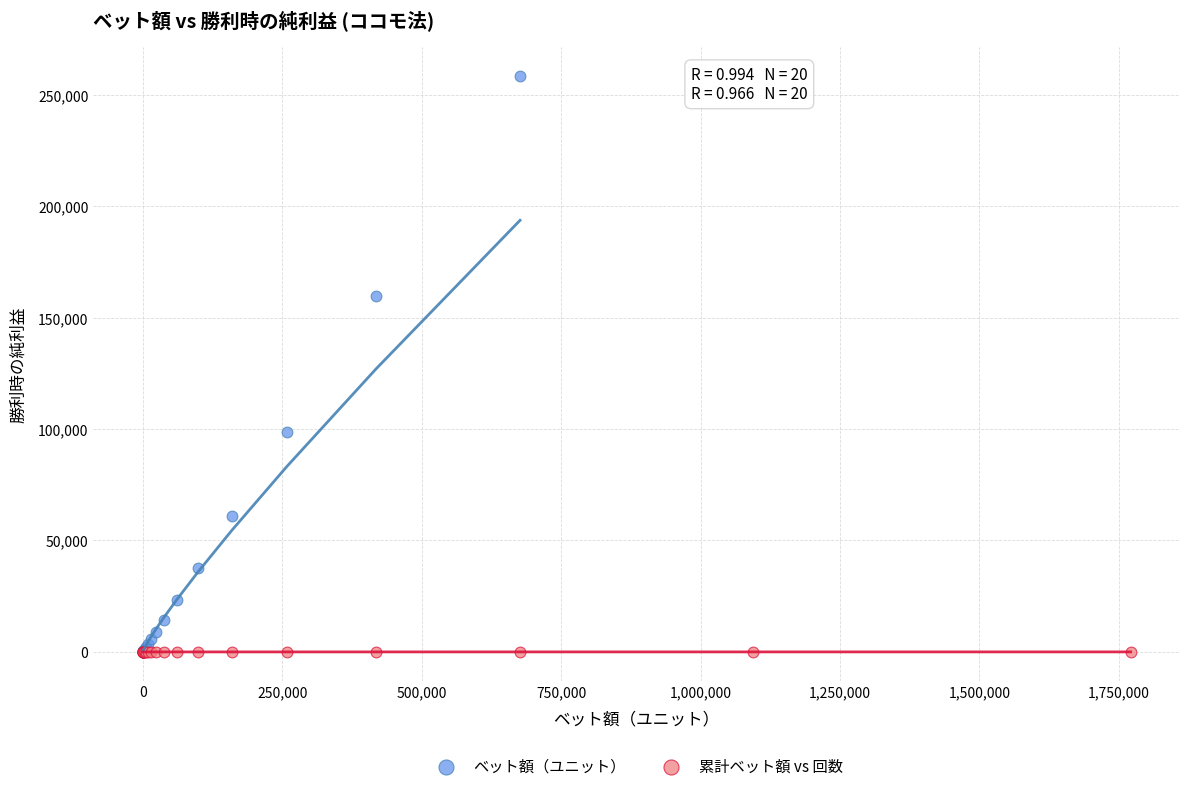

Which series contains the highest Y value?

ベット額（ユニット）